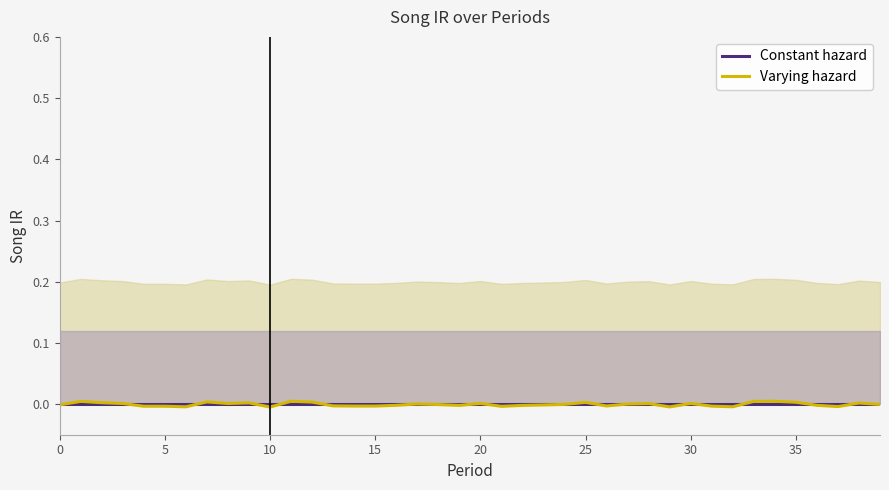

How many positive values does the Varying hazard series have?

18